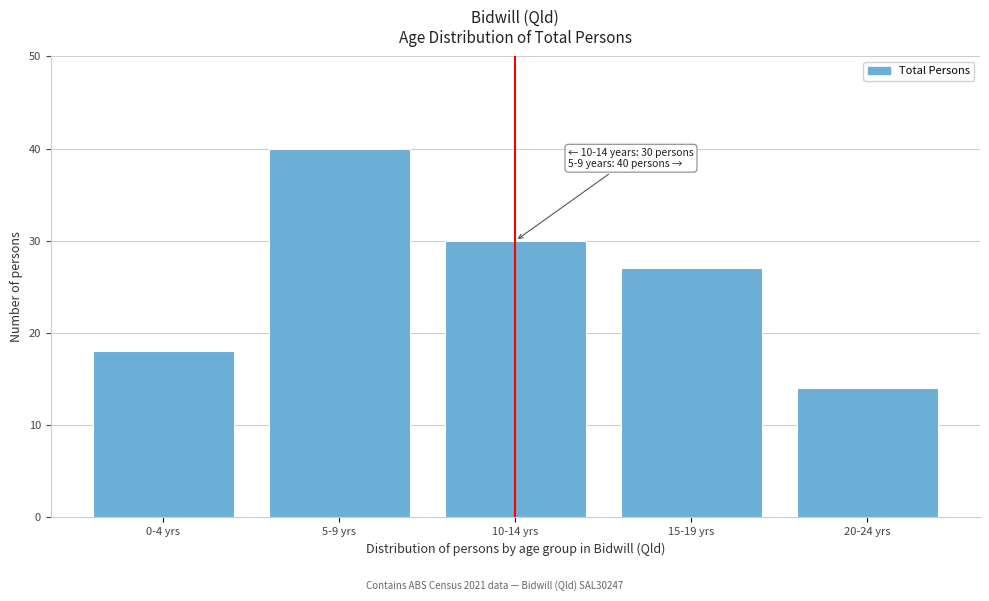

Reading right to left, list all the values displayed in this chart.

14	27	30	40	18